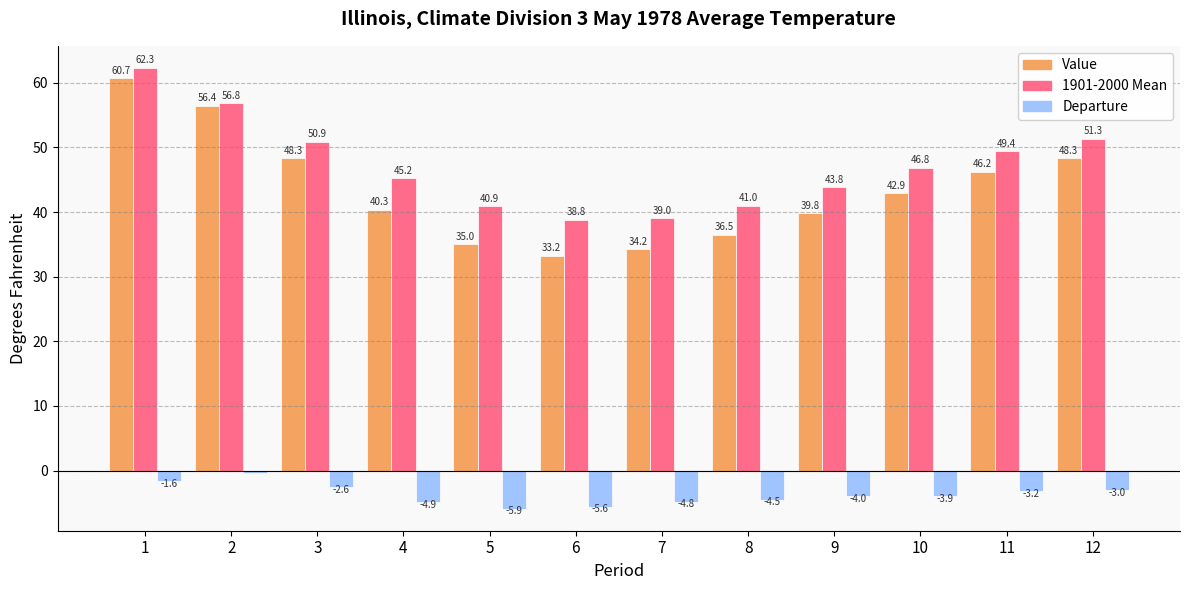

Reading left to right, transcribe all the data shown in this chart.

Value: 60.7	56.4	48.3	40.3	35.0	33.2	34.2	36.5	39.8	42.9	46.2	48.3
1901-2000 Mean: 62.3	56.8	50.9	45.2	40.9	38.8	39.0	41.0	43.8	46.8	49.4	51.3
Departure: -1.6	-0.4	-2.6	-4.9	-5.9	-5.6	-4.8	-4.5	-4.0	-3.9	-3.2	-3.0